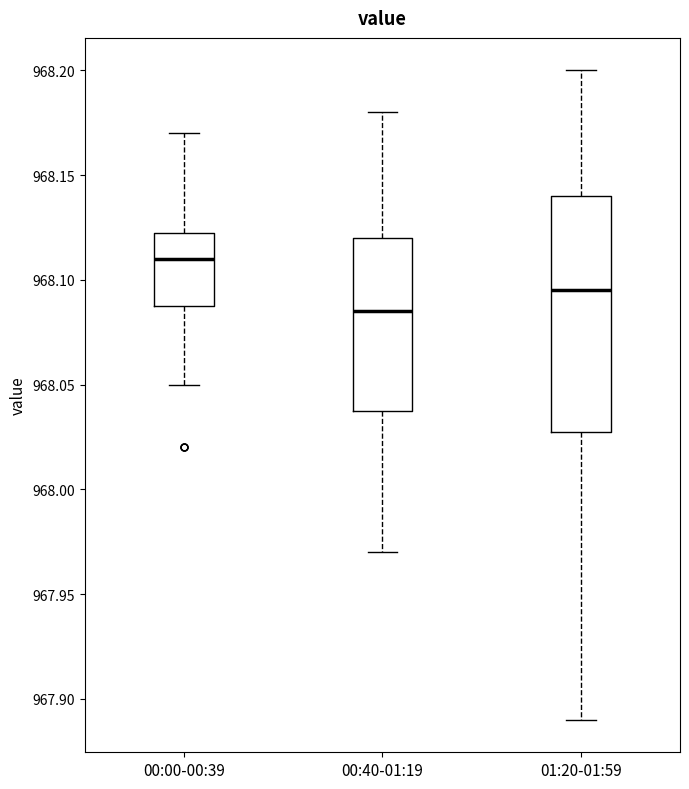

Which box is the tallest, from its lower edge to its upper edge?

01:20-01:59